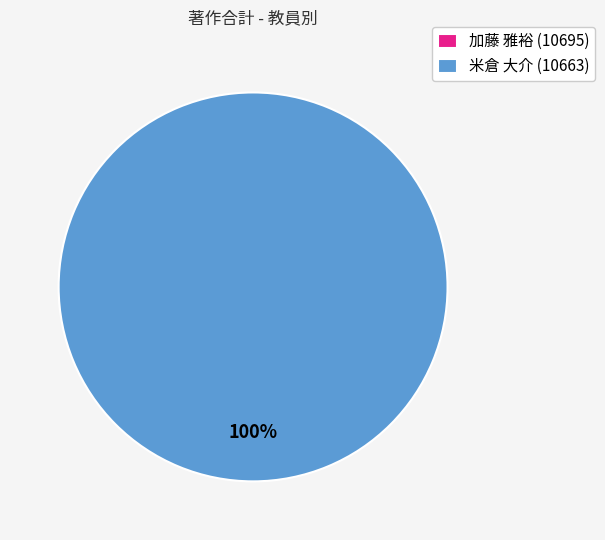

What is the smallest slice in the pie chart?

加藤 雅裕 (10695)